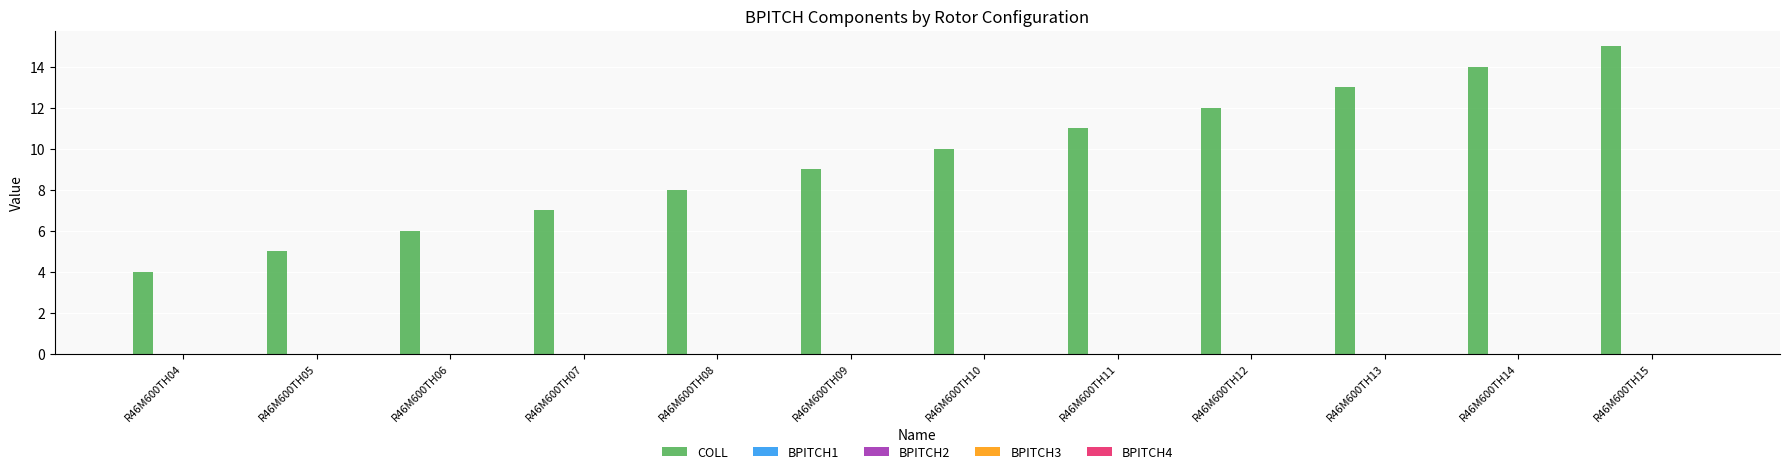

What is the maximum value shown in the chart?

15.0